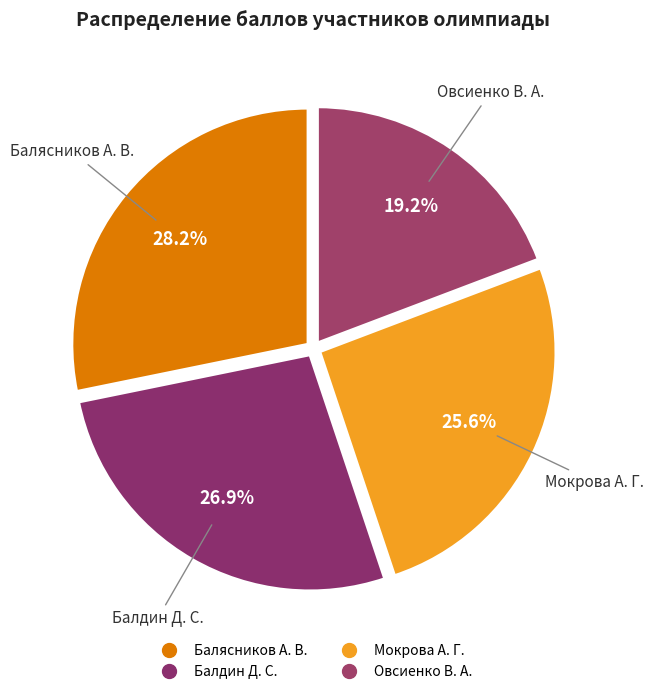

Rank the categories by value from lowest to highest.

Овсиенко В. А., Мокрова А. Г., Балдин Д. С., Балясников А. В.